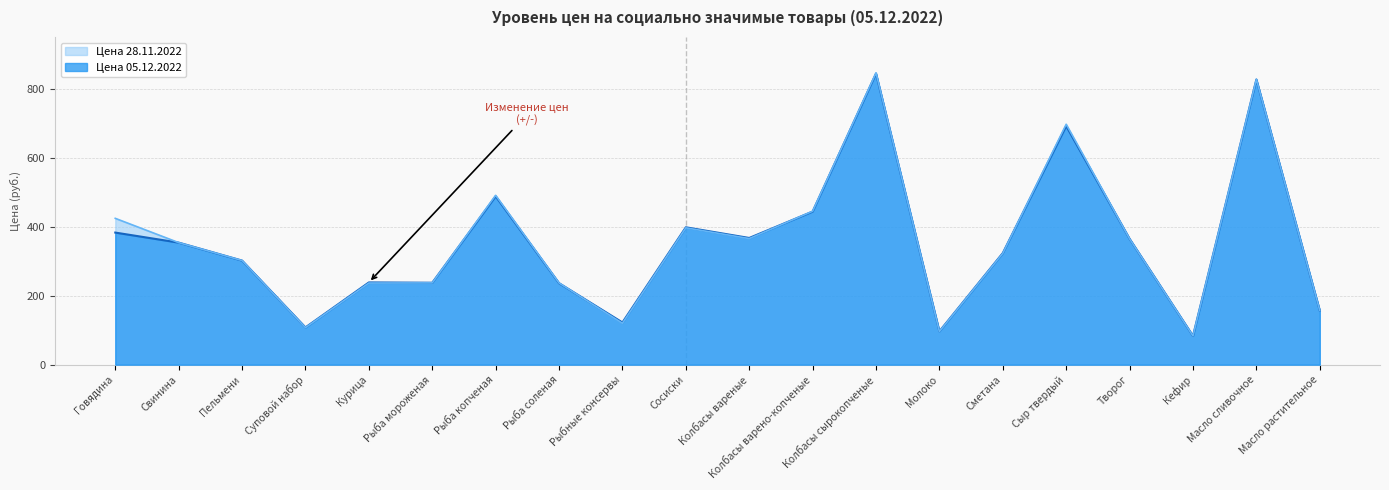

How many interior local peaks does the Цена 05.12.2022 series have?

6